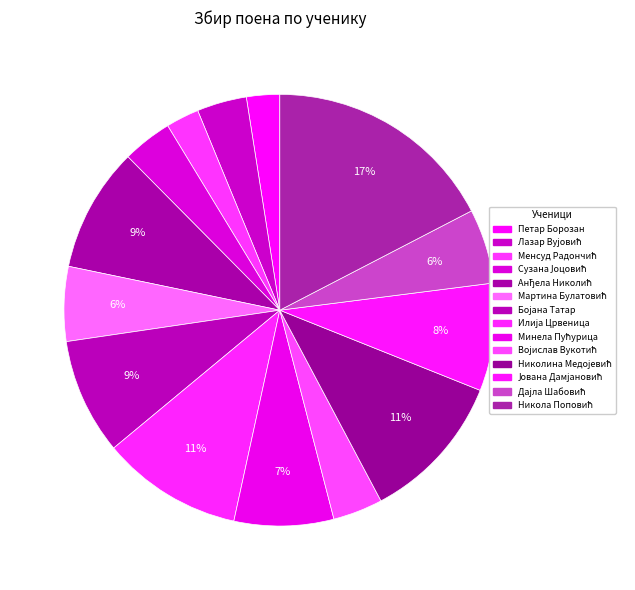

Count the number of slices in the pie.

14